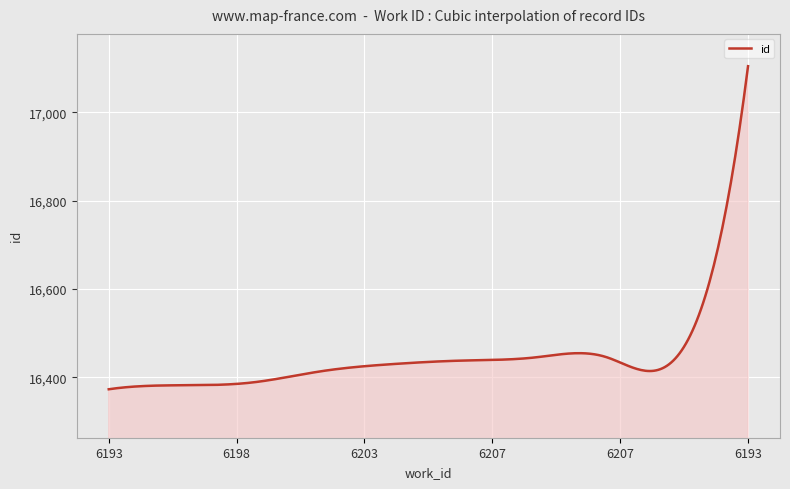

What is the greatest value displayed?

17104.0